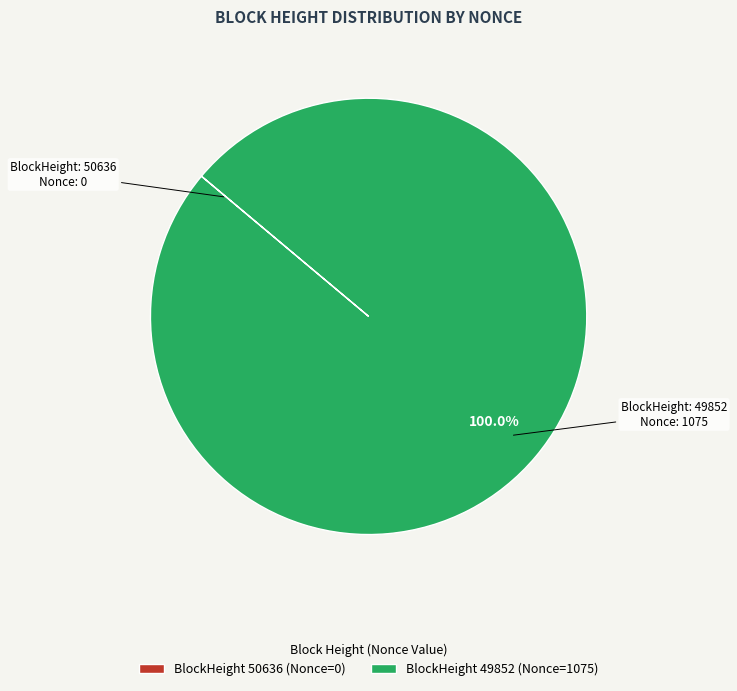

Which category accounts for the majority?

BlockHeight 49852 (Nonce=1075)